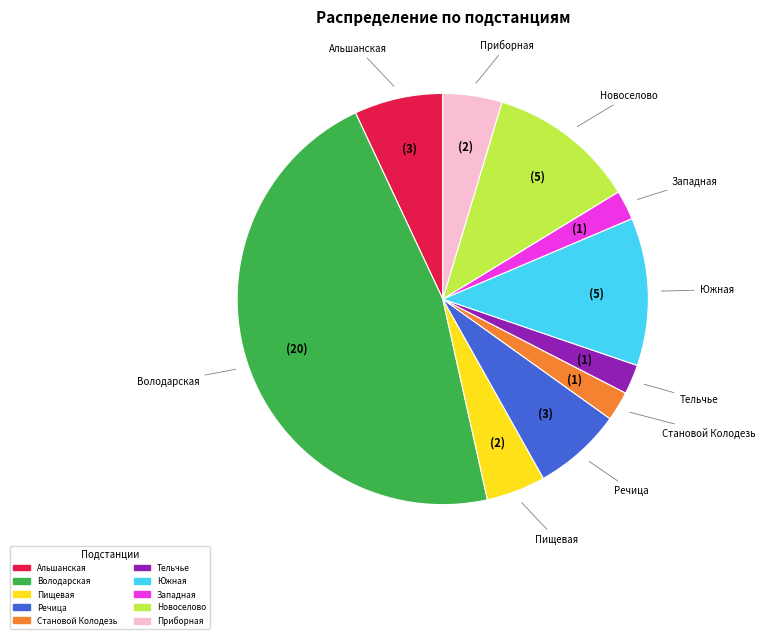

Is there any slice that represents more than half of the pie?

No